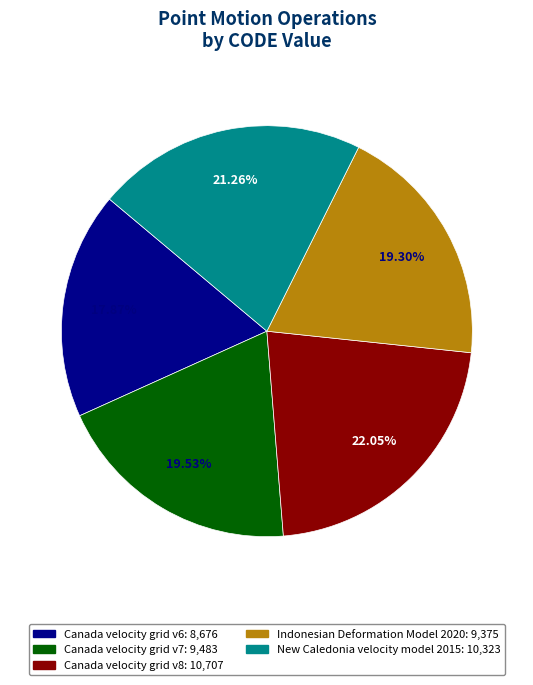

How many slices are in this pie chart?

5